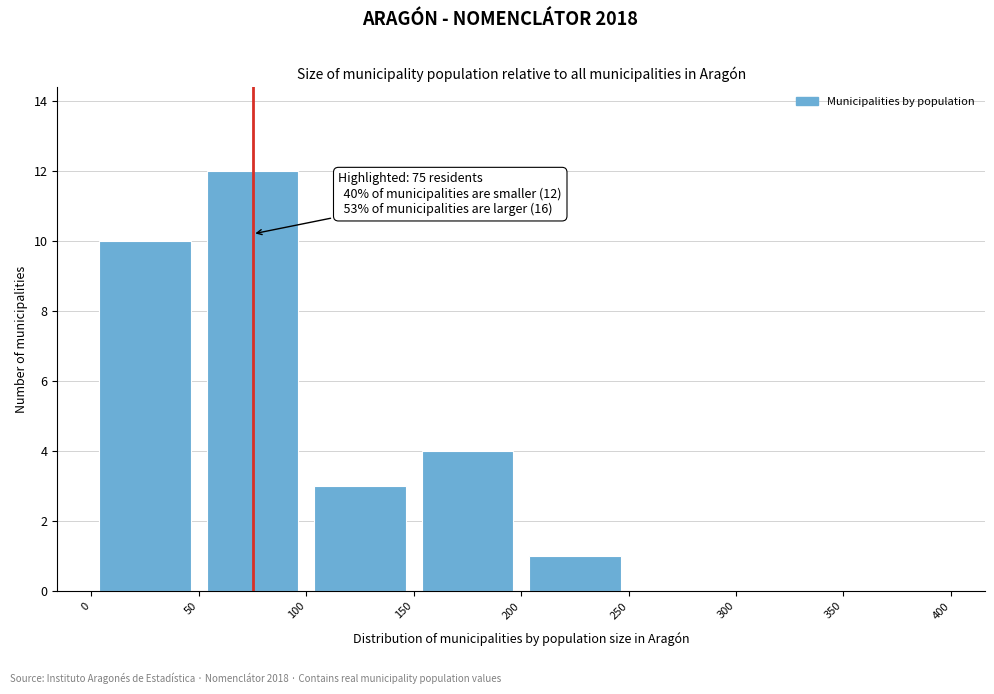

Which range on the x-axis has the tallest bar?

50 to 100